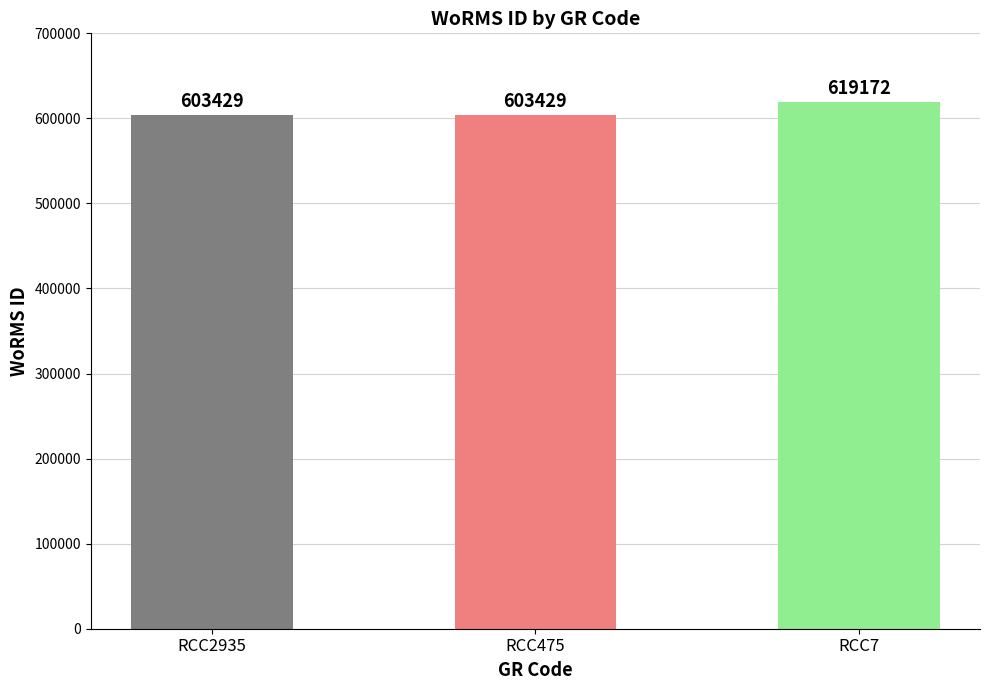

Count the number of categories in the chart.

3